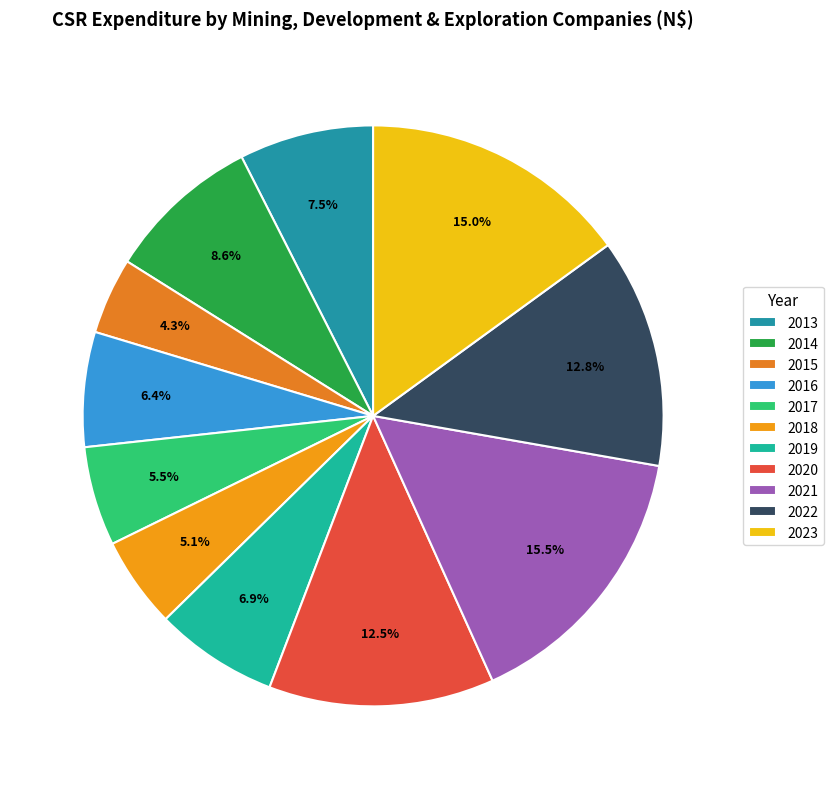

Which category has the biggest portion of the pie?

2021